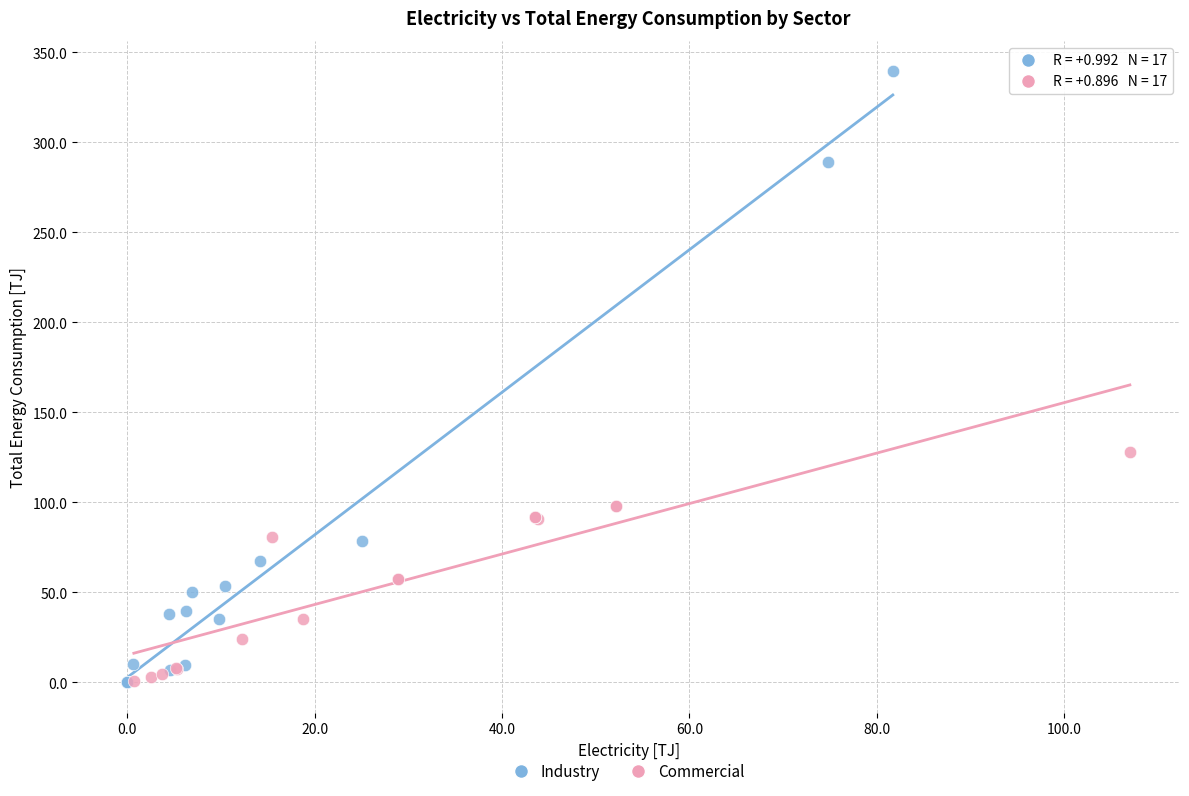

Which series reaches the maximum Y coordinate?

Industry